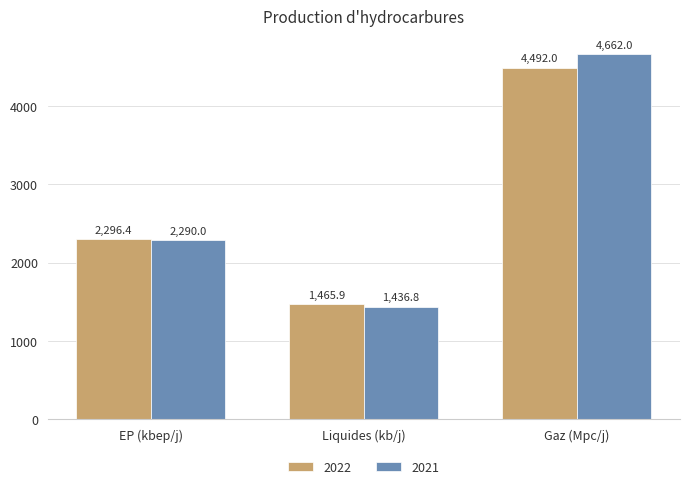

The value of 2021 at EP (kbep/j) is 2290.0. True or false?

True